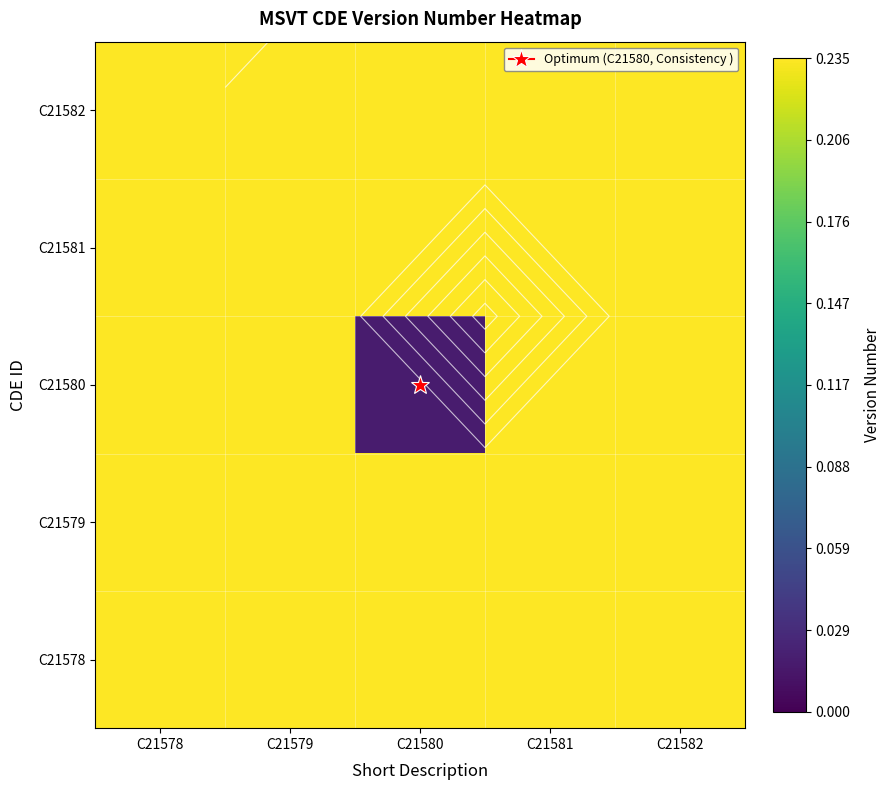

Count the number of data series in this chart.

5